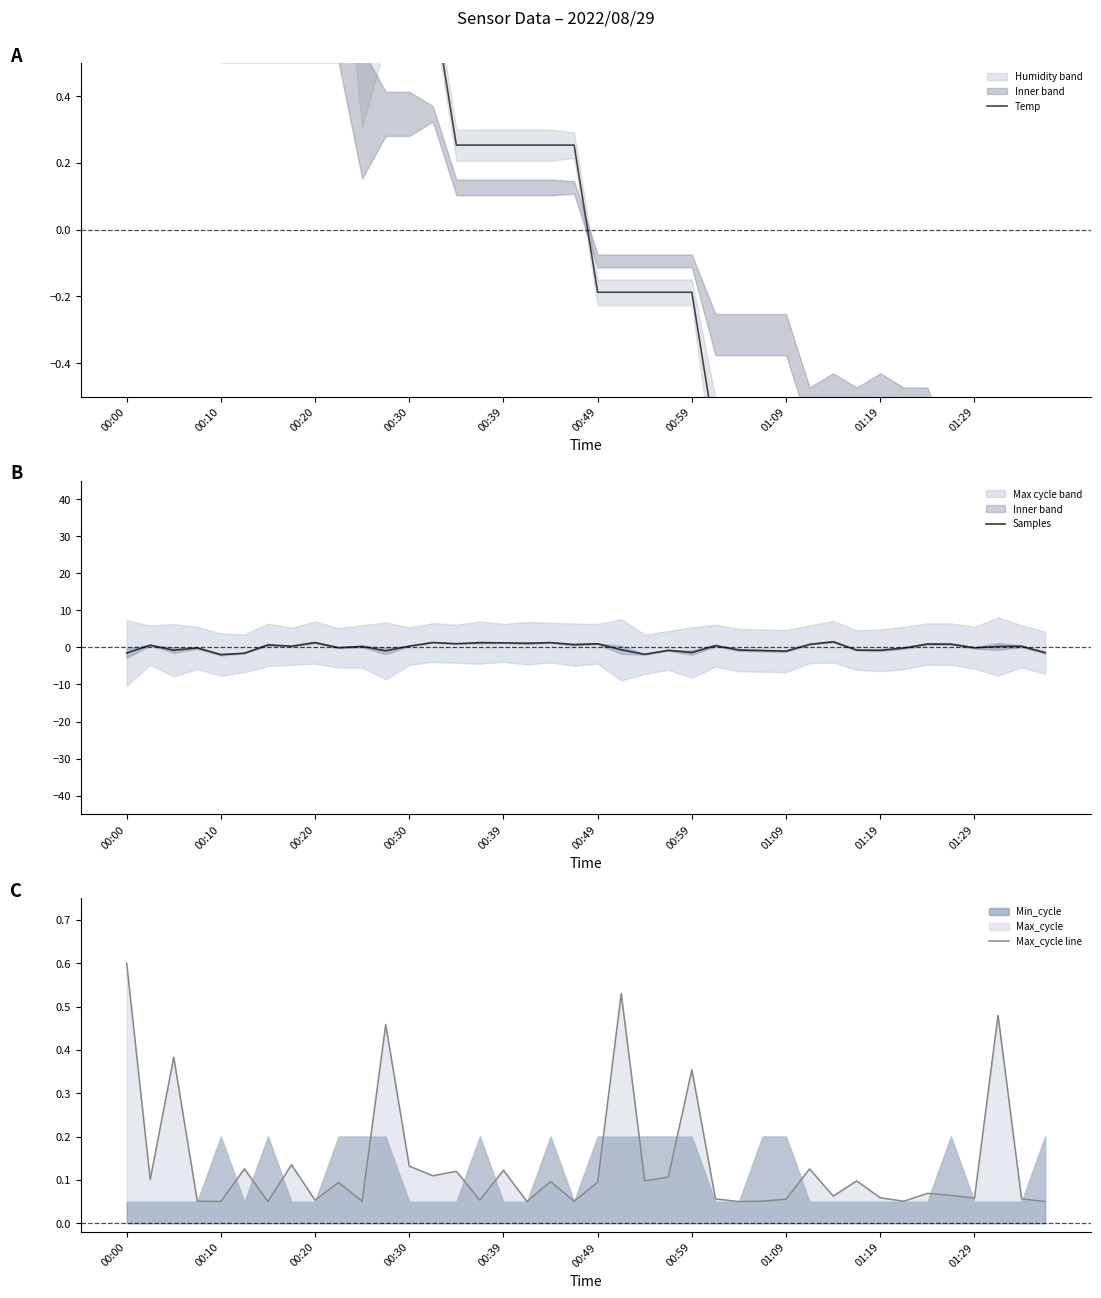

What is the minimum value for Samples?

-2.0